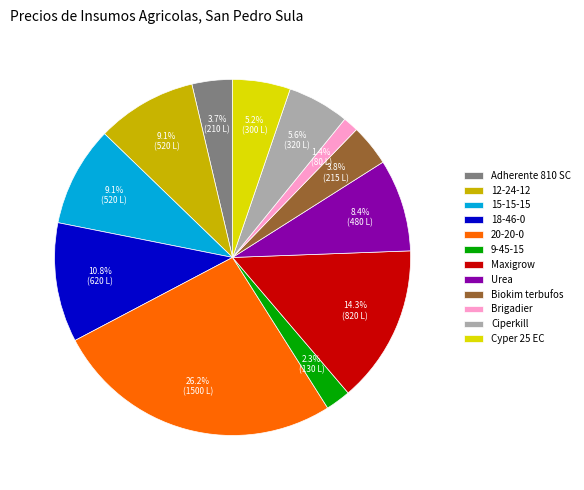

To the nearest percent, what portion does 15-15-15 represent?

9%